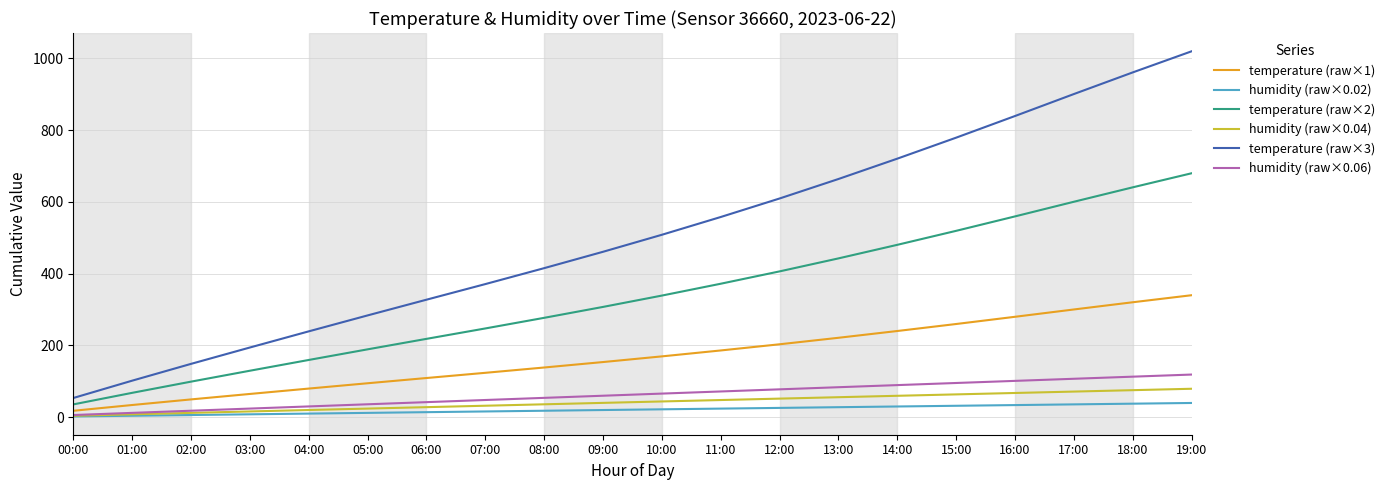

What is the maximum value for humidity (raw×0.04)?

79.2